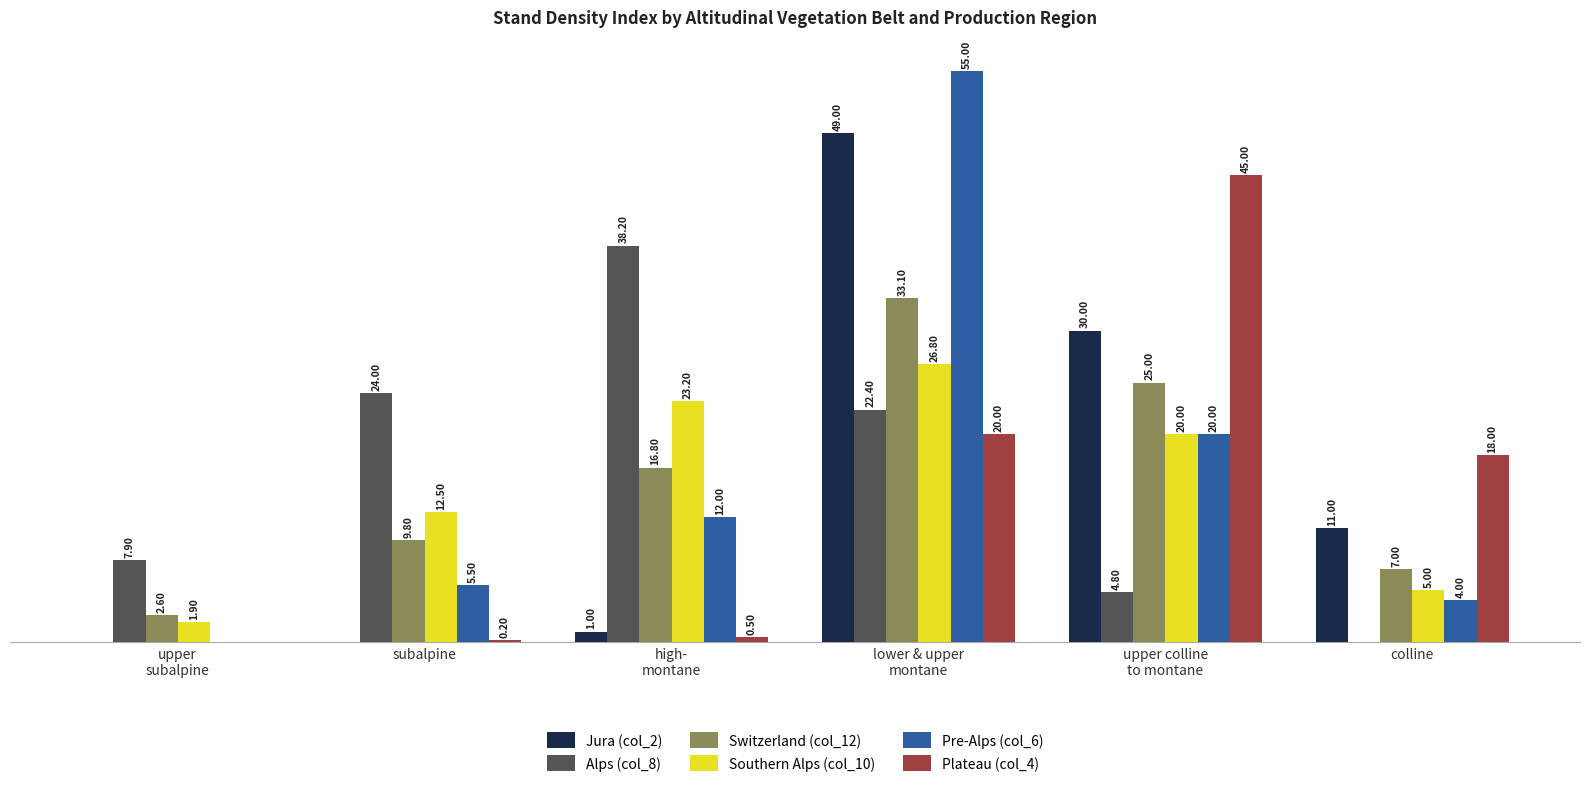

Which series has the largest total across all categories?

Alps (col_8)